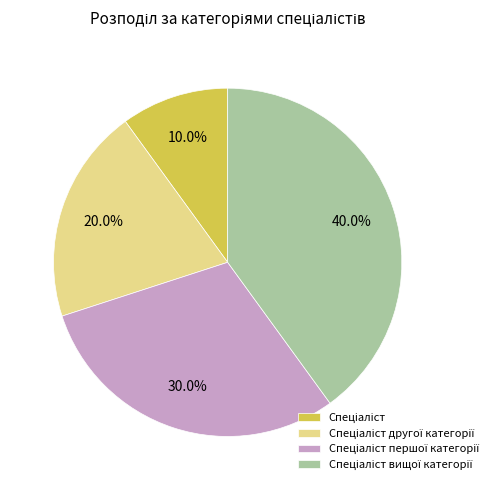

How many segments does this pie chart have?

4